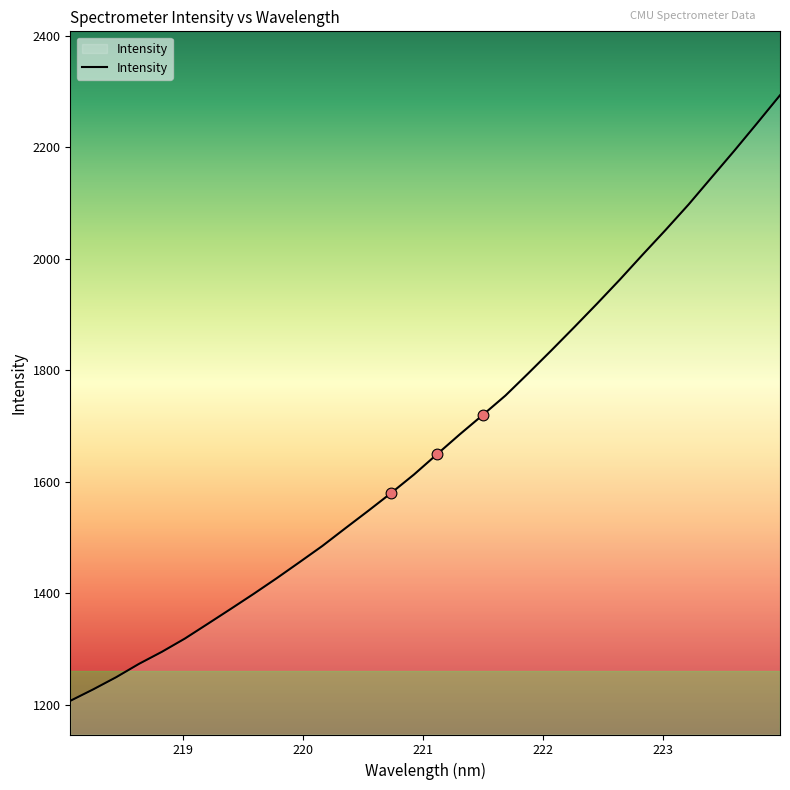

What is the greatest value displayed?

2292.9